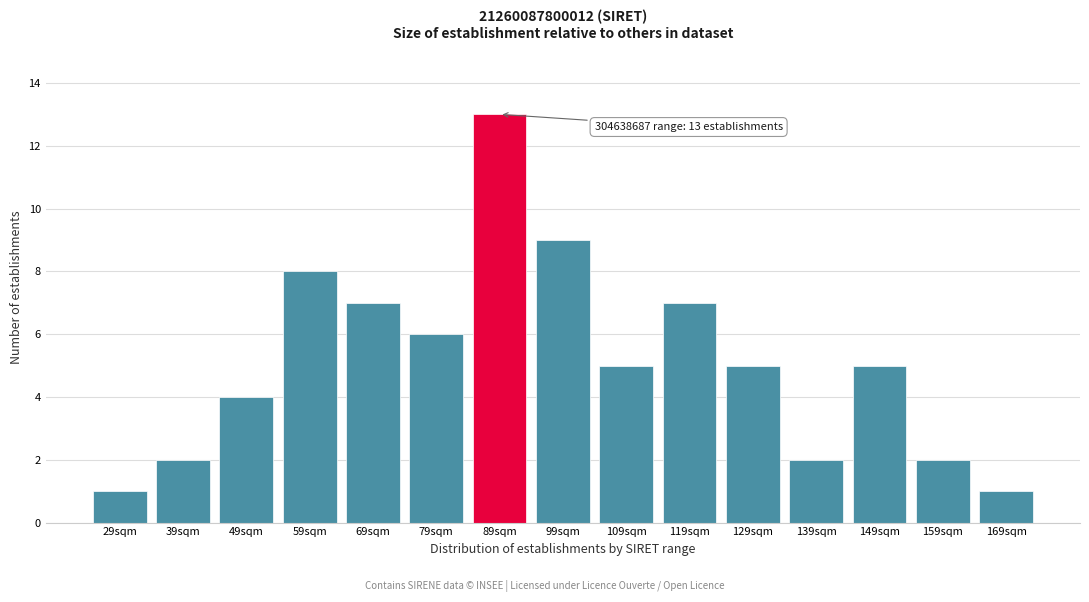

Reading left to right, what are all the values shown in this chart?

29sqm=1	39sqm=2	49sqm=4	59sqm=8	69sqm=7	79sqm=6	89sqm=13	99sqm=9	109sqm=5	119sqm=7	129sqm=5	139sqm=2	149sqm=5	159sqm=2	169sqm=1